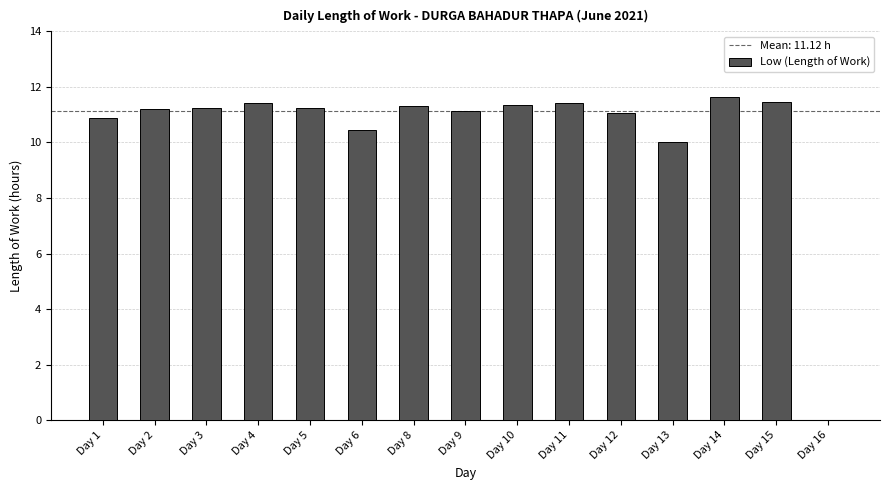

What is the average value?

10.4